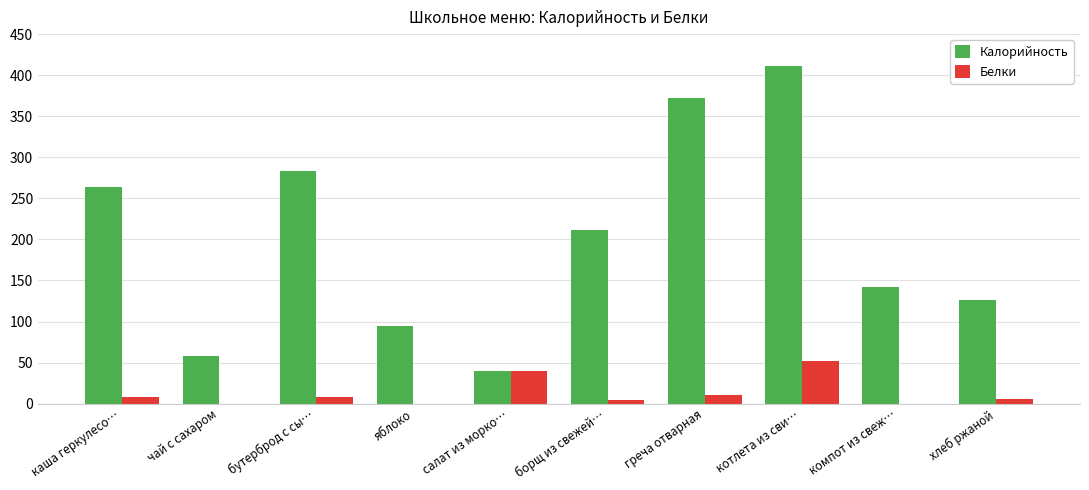

Is it true that Белки equals 20 at компот из свеж…?

False